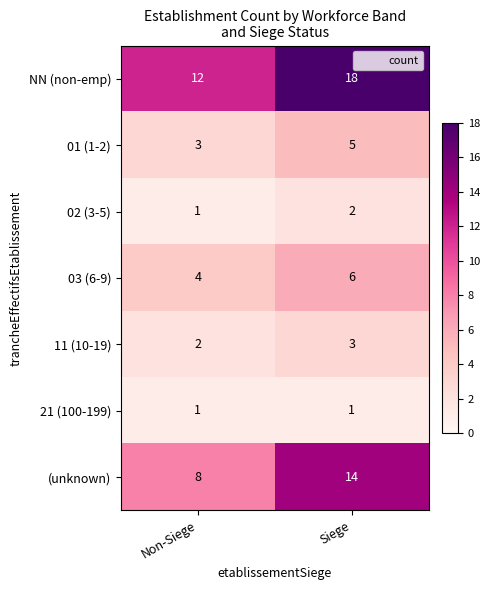

How many categories are shown in the chart?

2